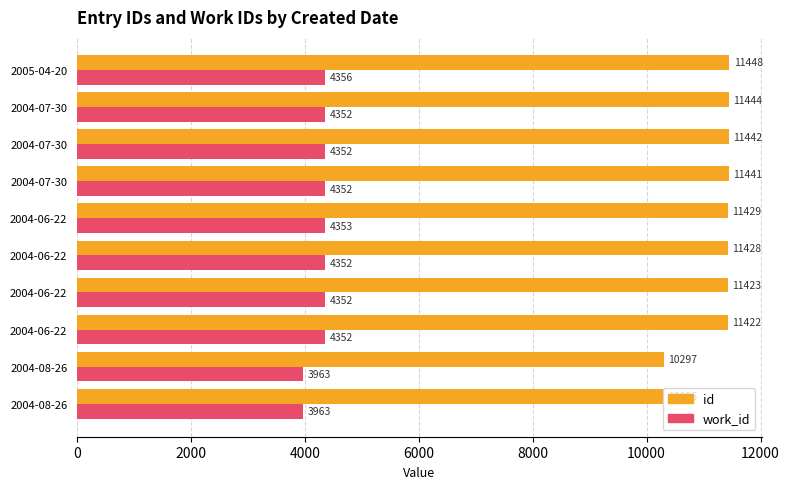

Count the number of data series in this chart.

2